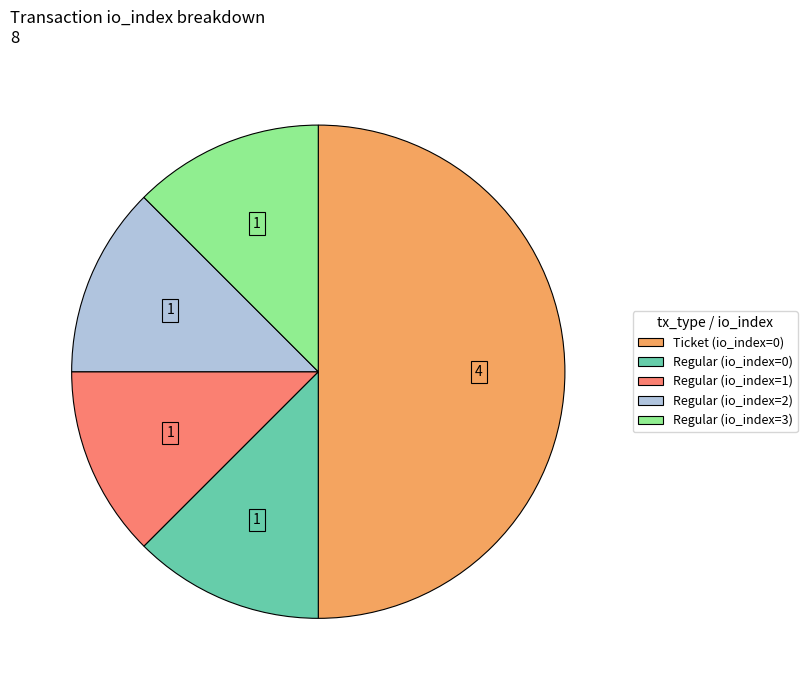

Is it true that Regular (io_index=2) is 12% of the pie?

True